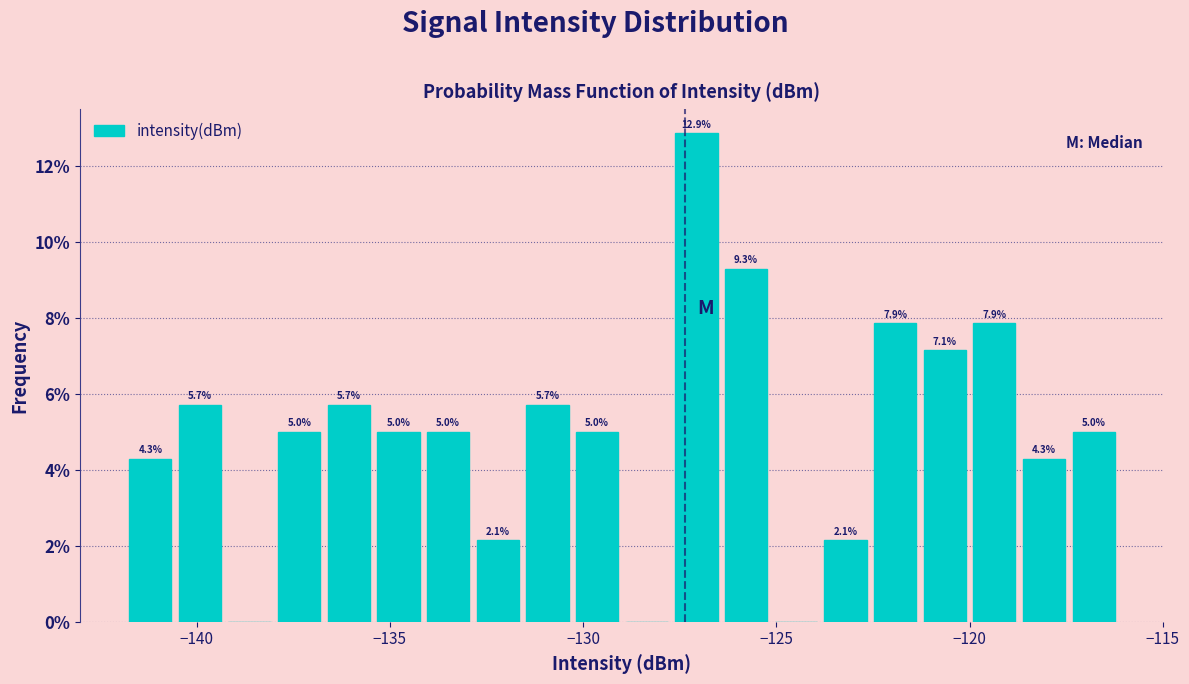

Read against the x-axis, roughly where is the centre of the tallest bar?

-127.0